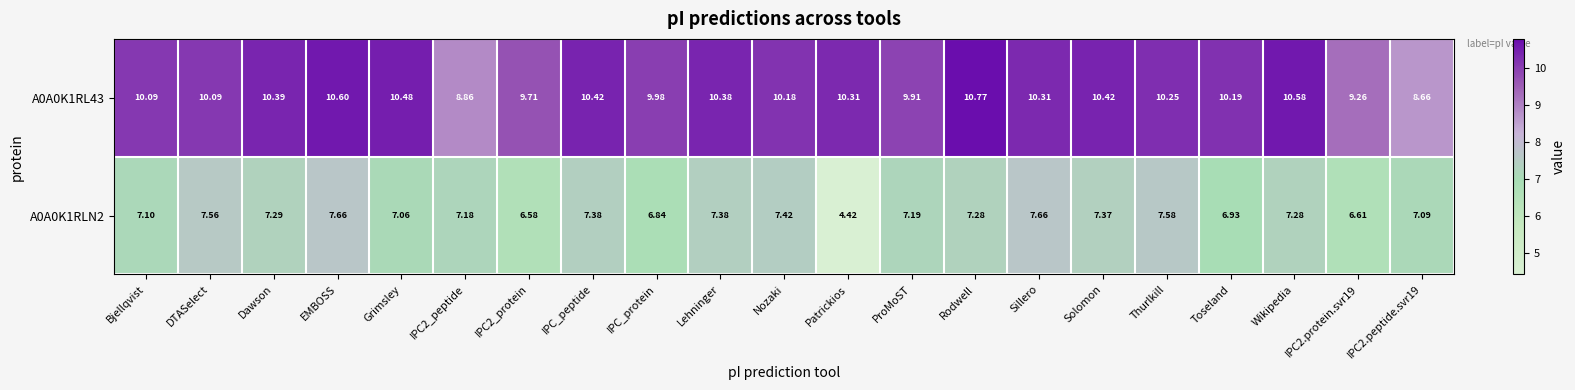

At which category is the sum across all series the highest?

EMBOSS